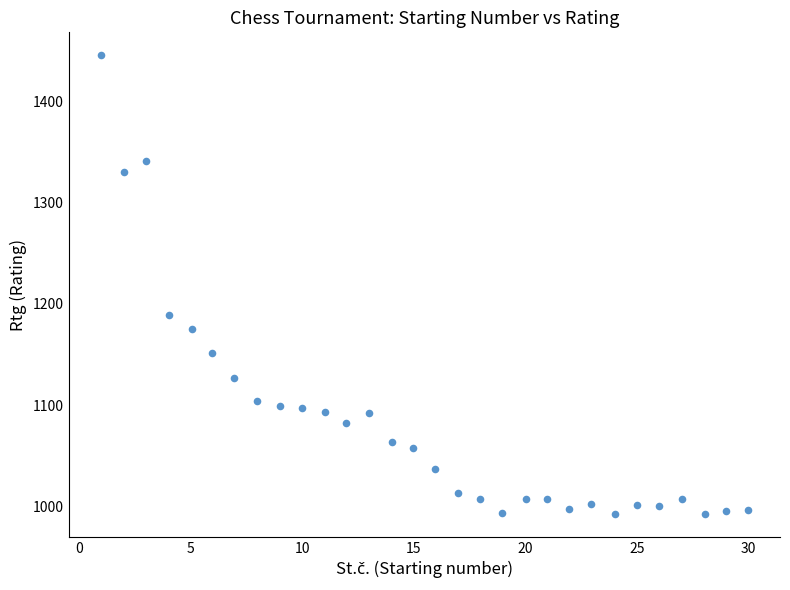

What Y value in the scatter plot is closest to 1219?

1188.7